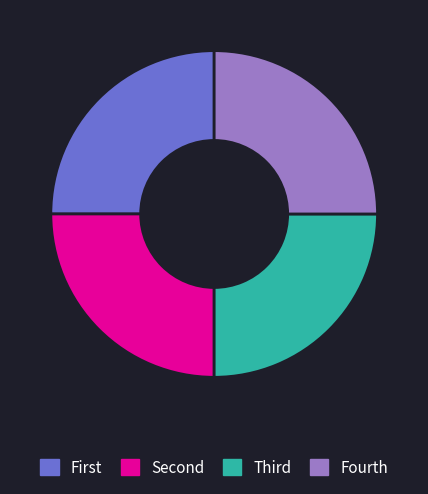

How many segments does this pie chart have?

4